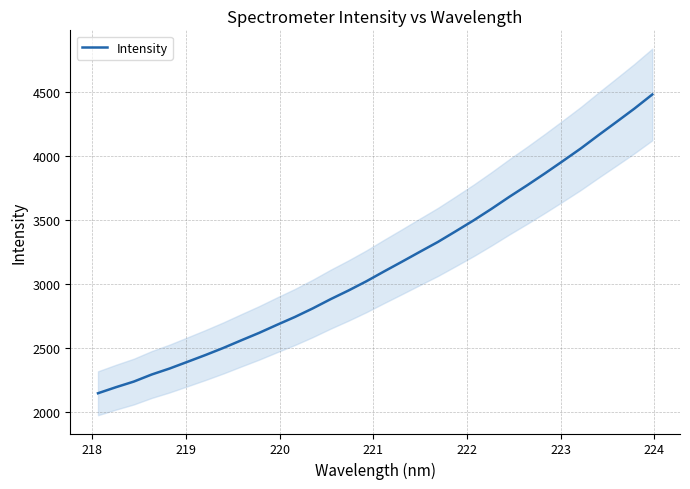

What is the greatest value displayed?

4484.4